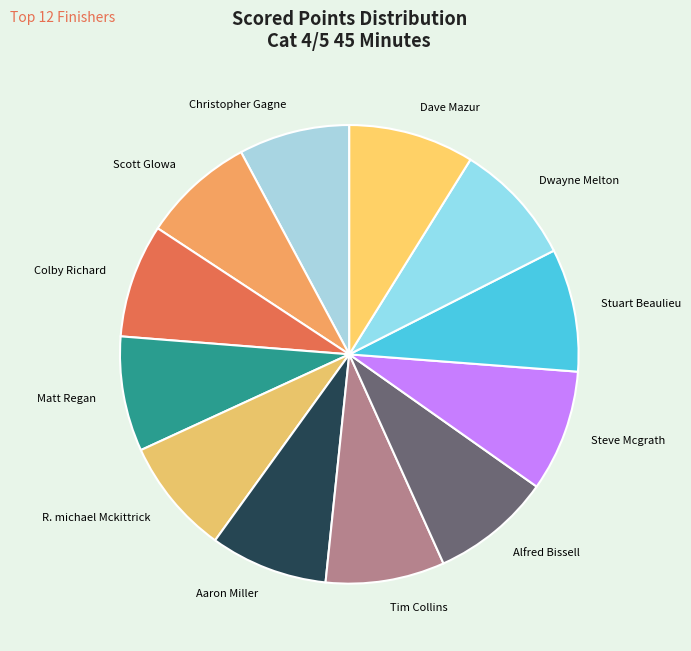

Is it true that Steve Mcgrath is 9% of the pie?

True